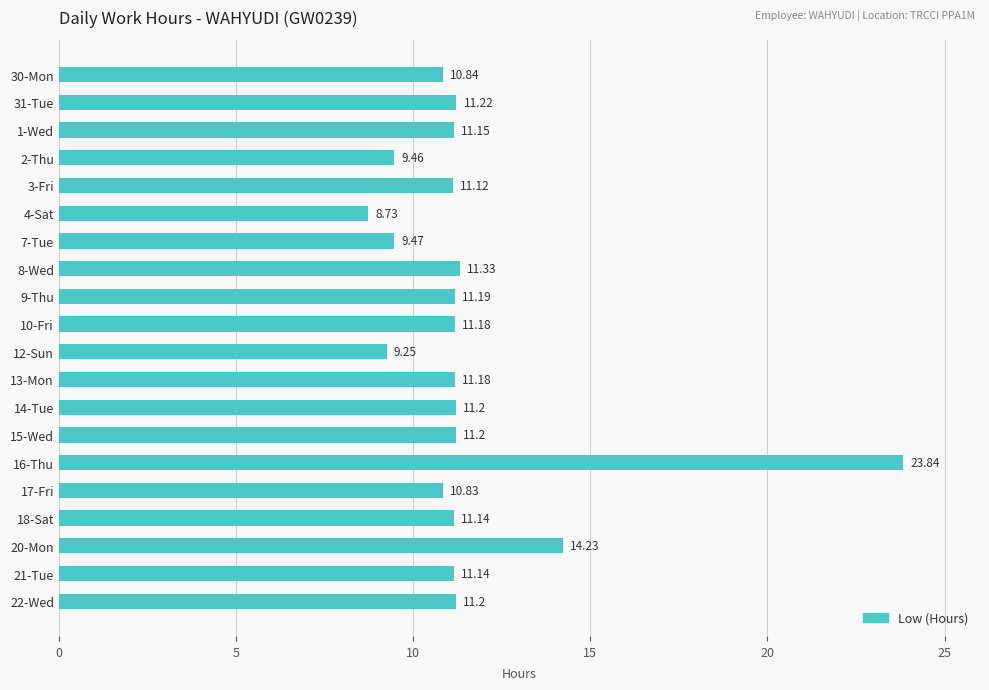

Approximately how many times larger is the value at 4-Sat compared to 20-Mon?

0.6